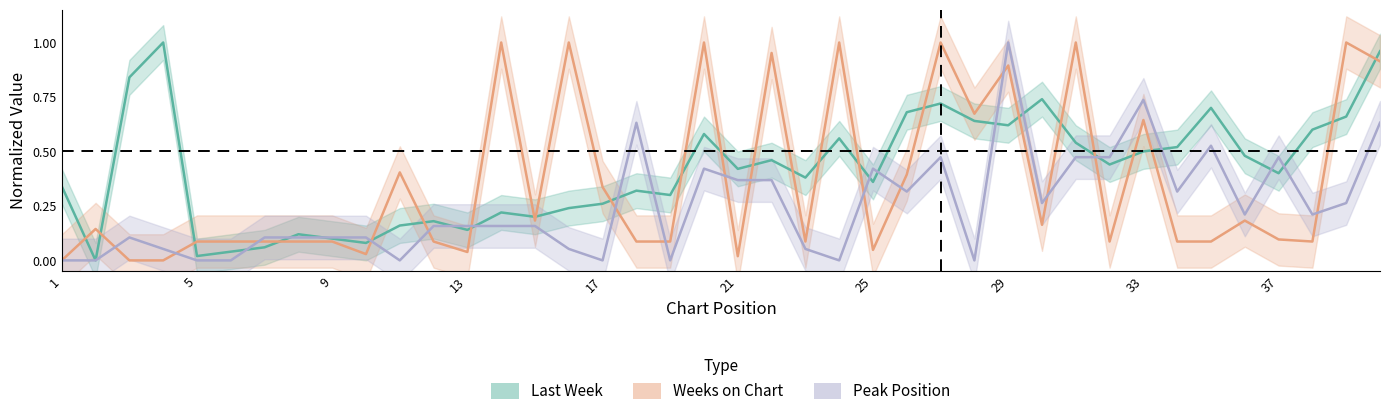

What is the maximum value for Weeks on Chart?

1.0